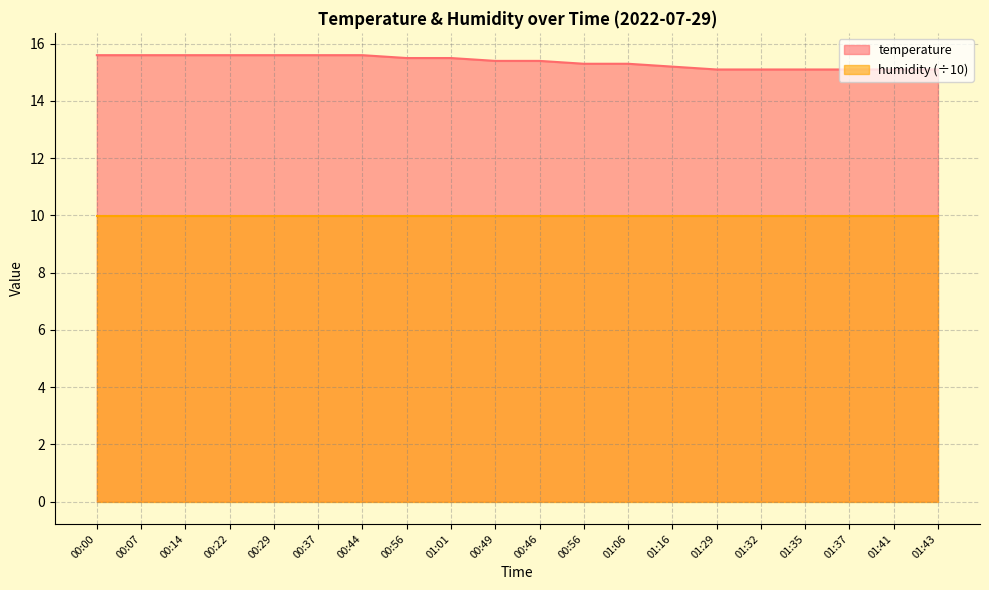

Which has a higher value, 01:16 or 01:29?

01:16